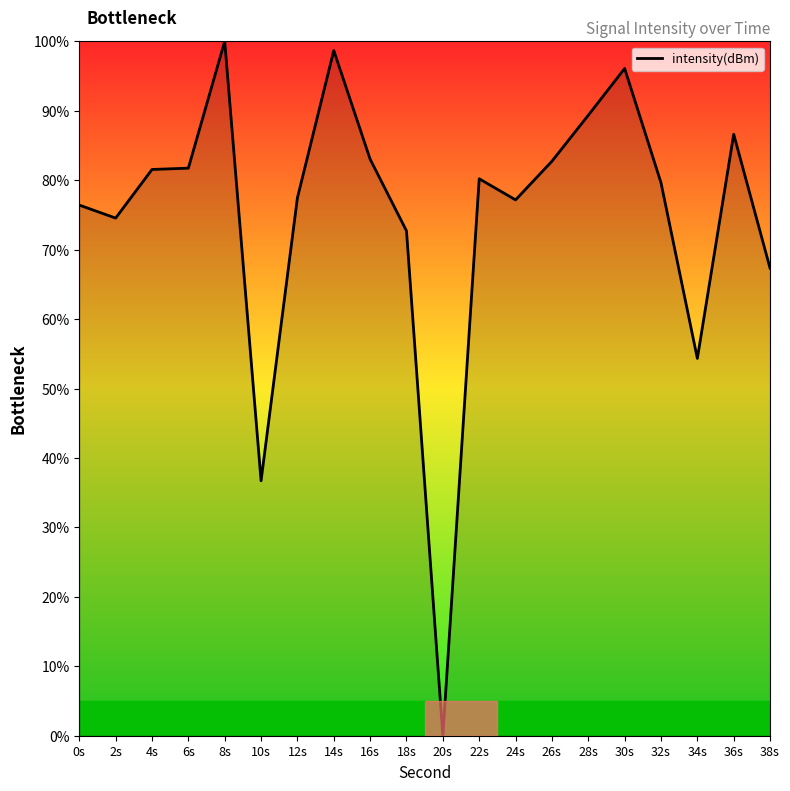

What position from the left is 18s?

10